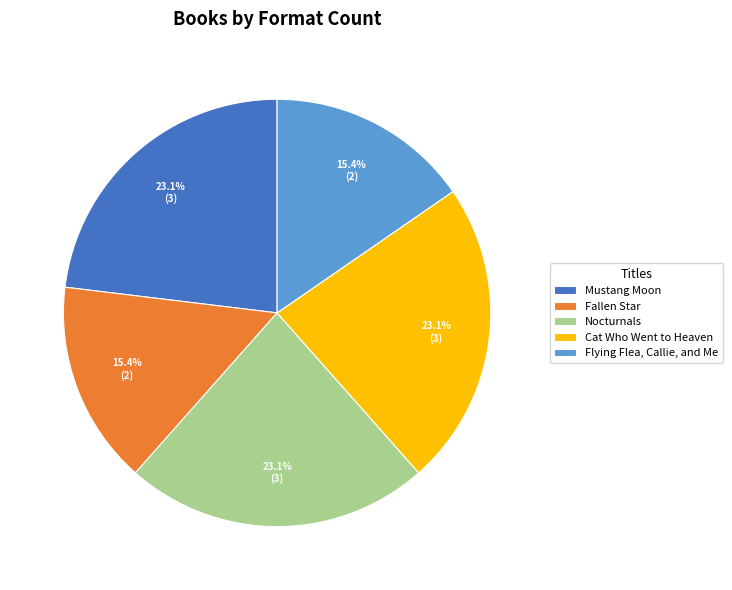

True or false: Fallen Star accounts for 15% of the total.

True